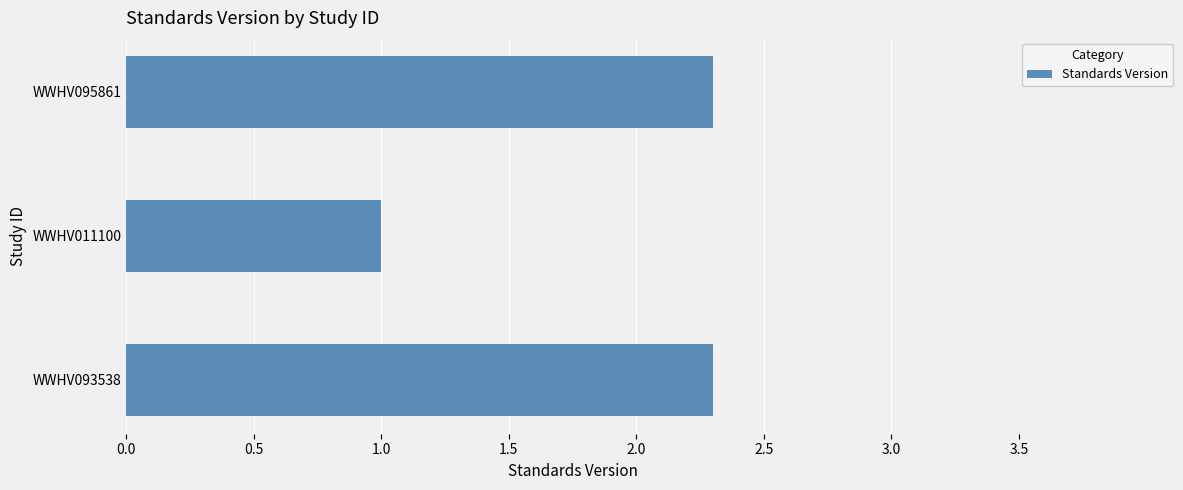

What is the difference between the maximum and minimum values?

1.3